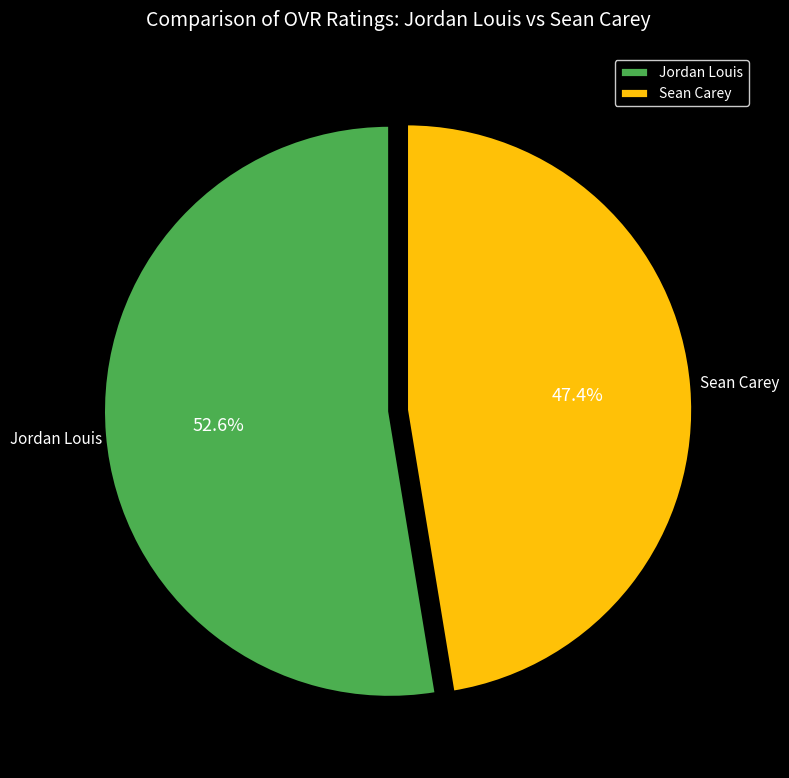

Combined, do Jordan Louis and Sean Carey account for over 50%?

Yes